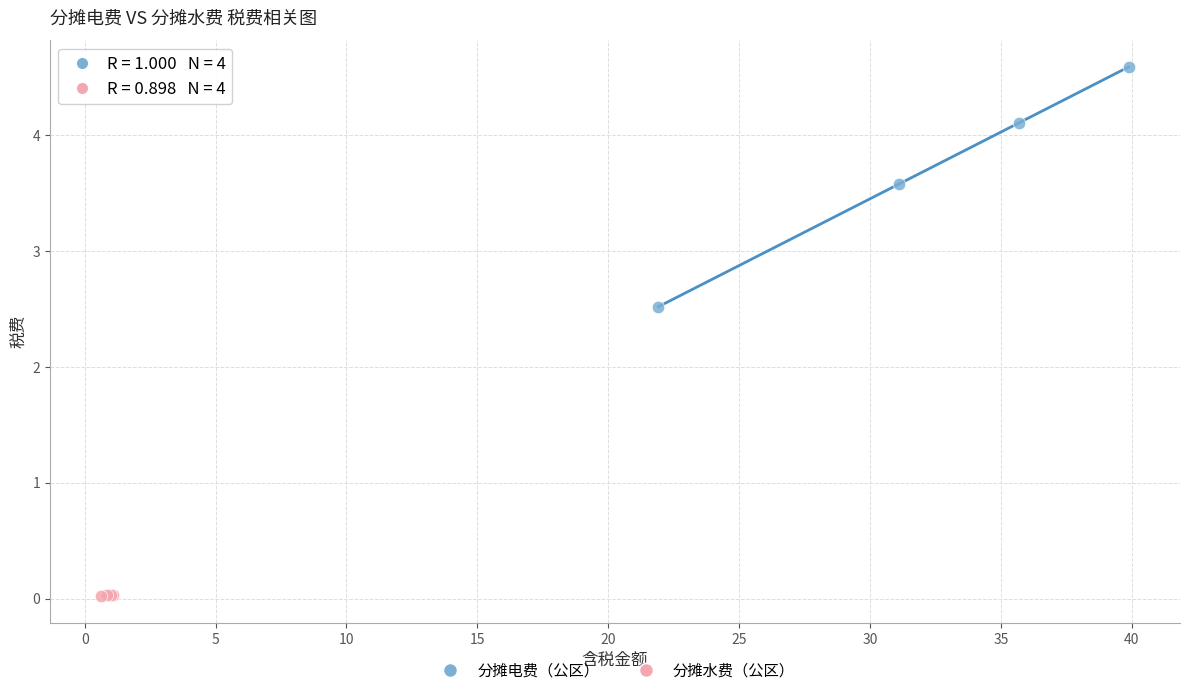

What are all the series names shown in the legend?

分摊电费（公区）, 分摊水费（公区）